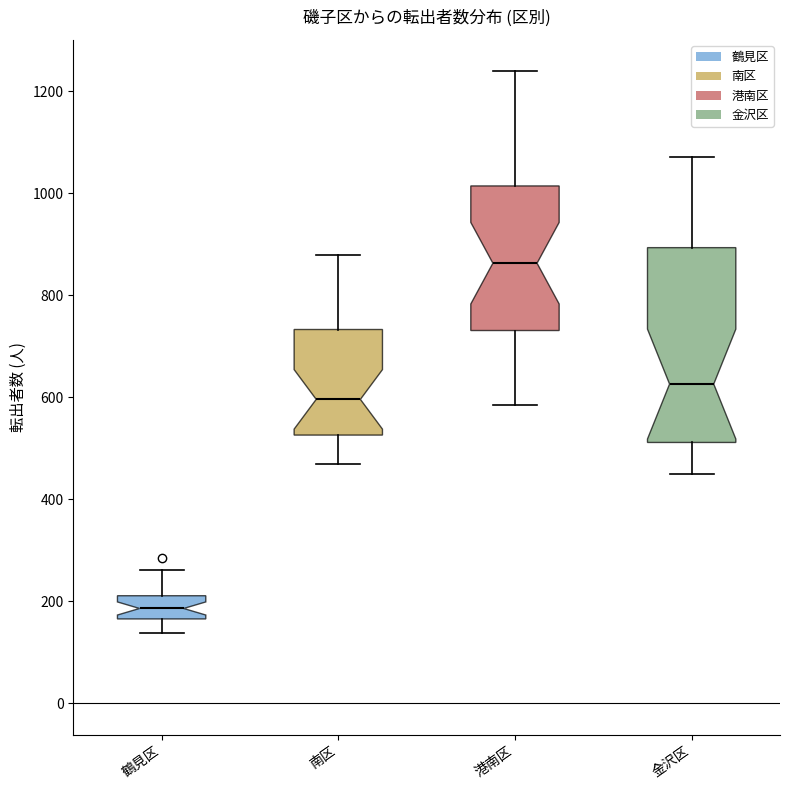

Comparing the boxes themselves (not the whiskers), which one is the tallest?

金沢区